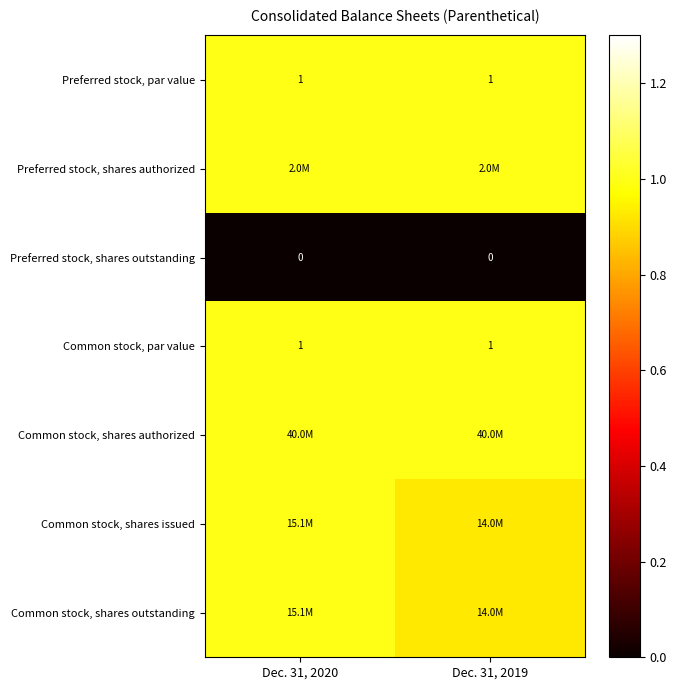

What is the sum of the Common stock, shares issued values at Dec. 31, 2020 and Dec. 31, 2019?

1.9